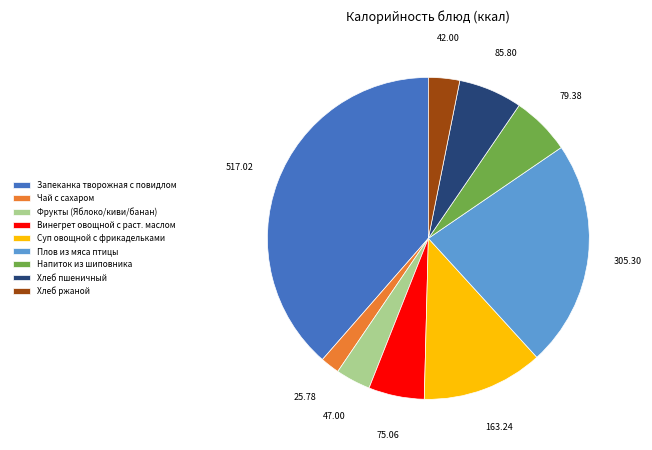

Is the sum of Хлеб пшеничный and Фрукты (Яблоко/киви/банан) greater than half?

No